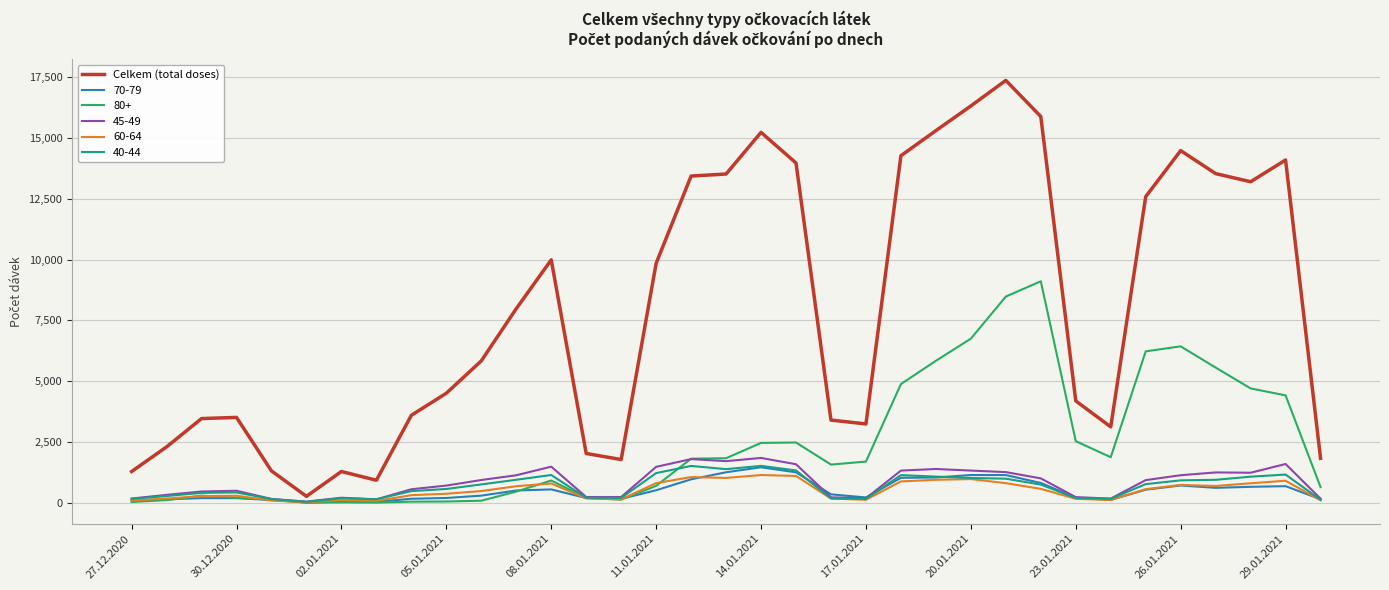

Which series has the largest range (max minus min)?

Celkem (total doses)